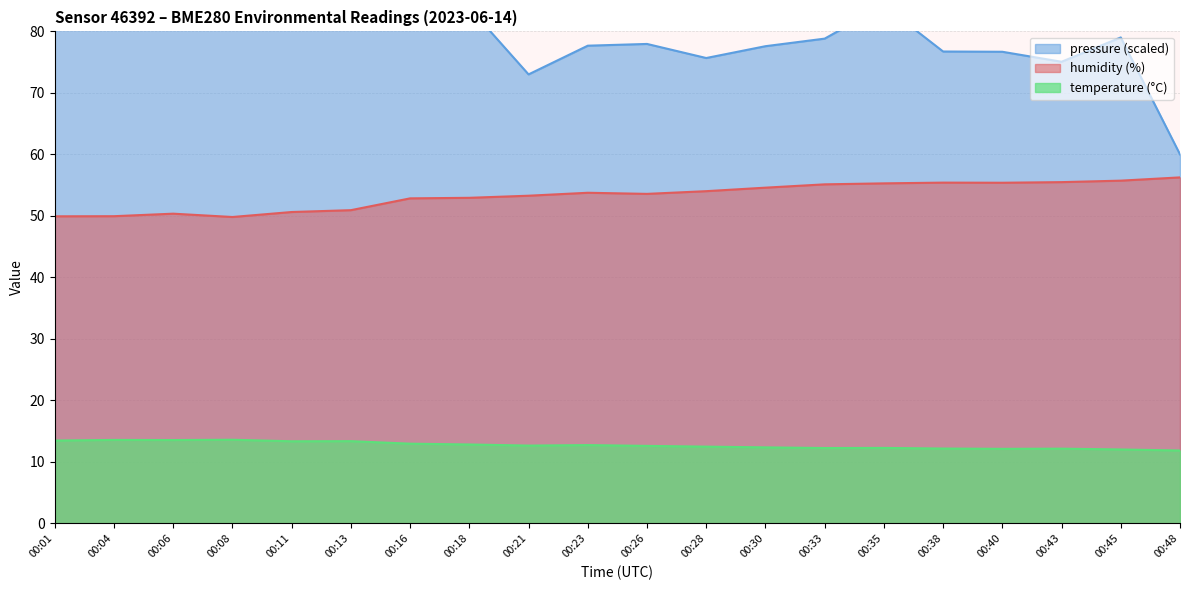

What is the difference between the maximum and minimum values in the temperature series?

1.8